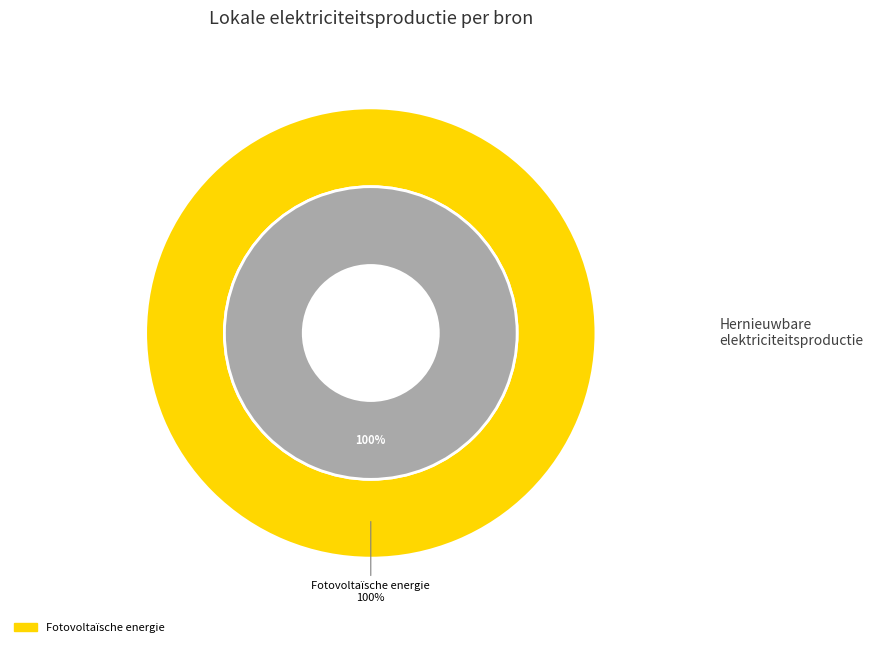

The Geothermische energie slice represents 0% of the pie. True or false?

True